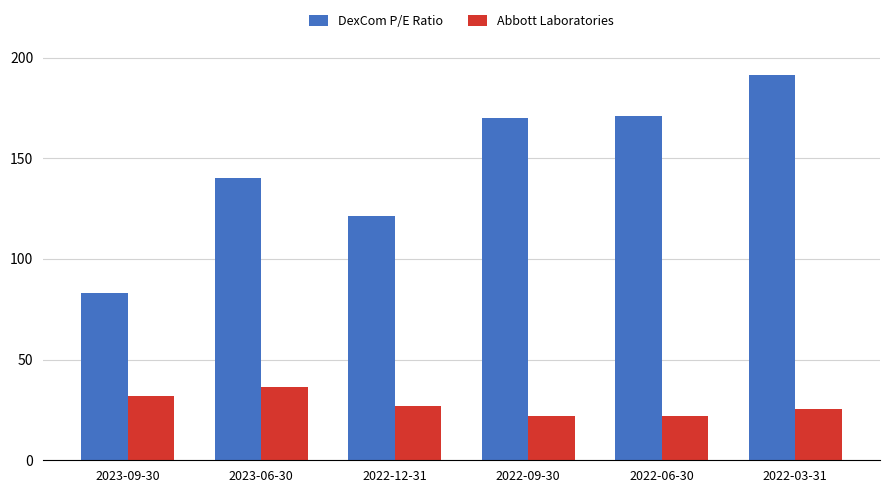

Rank the series by their average value, from highest to lowest.

DexCom P/E Ratio, Abbott Laboratories